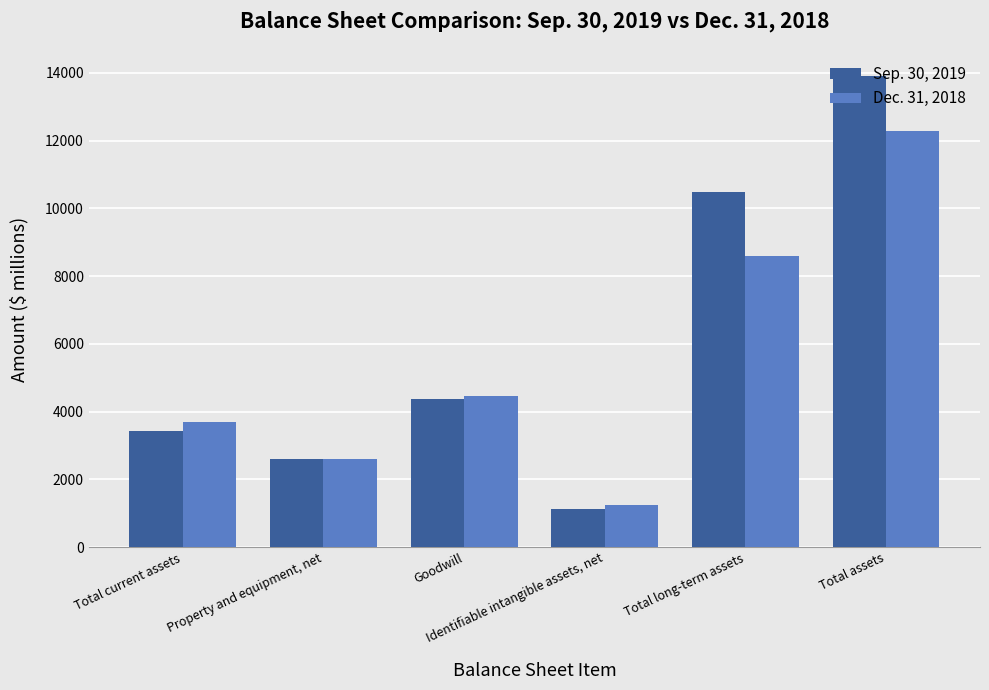

What is the difference between the second highest and minimum values in the Sep. 30, 2019 series?

9376